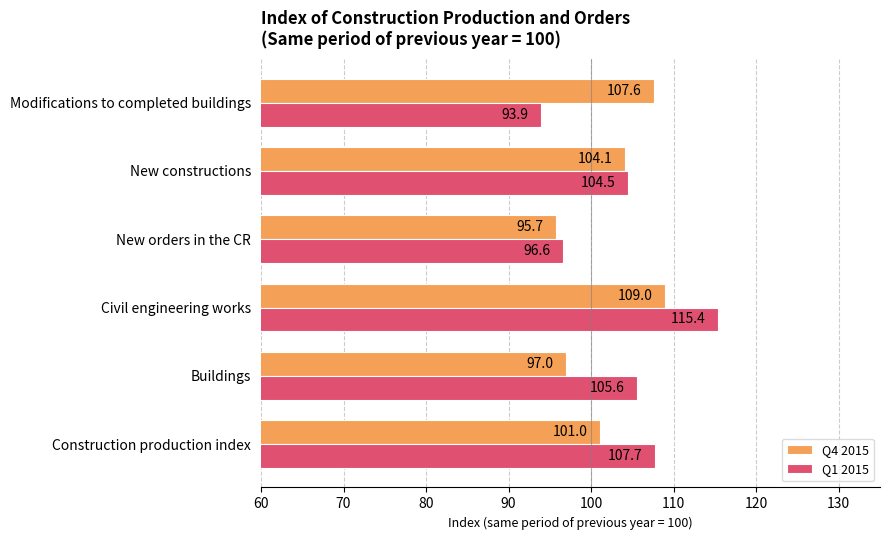

Which category has the lowest value in the Q1 2015 series?

Modifications to completed buildings